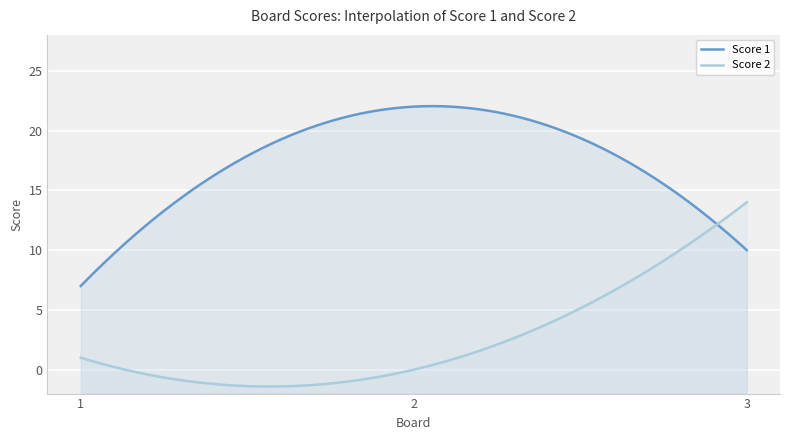

What is the sum of all Score 2 values?

15